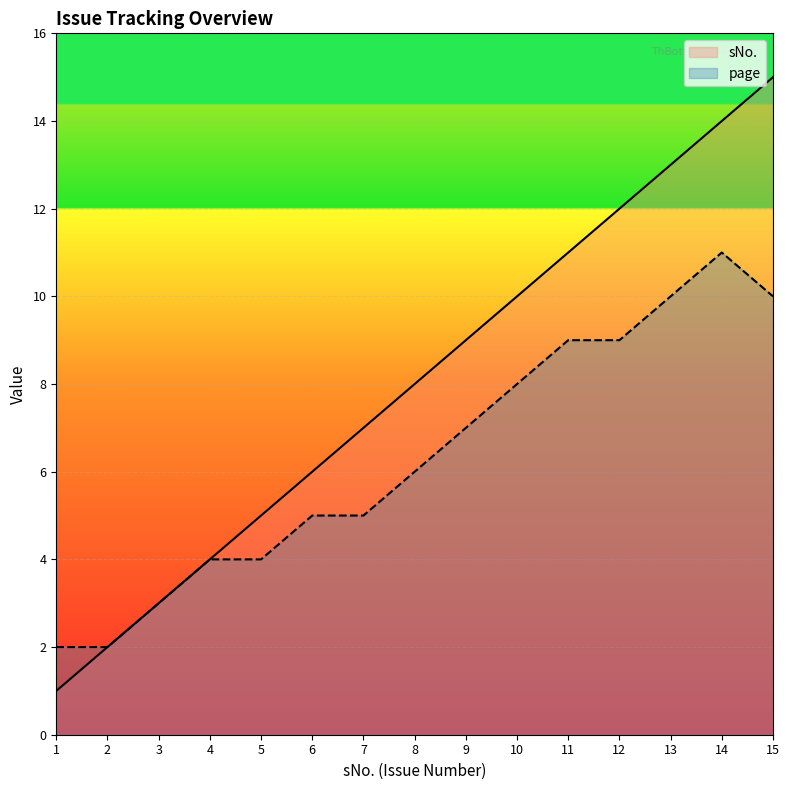

Where is page nearest to the value 6?

8